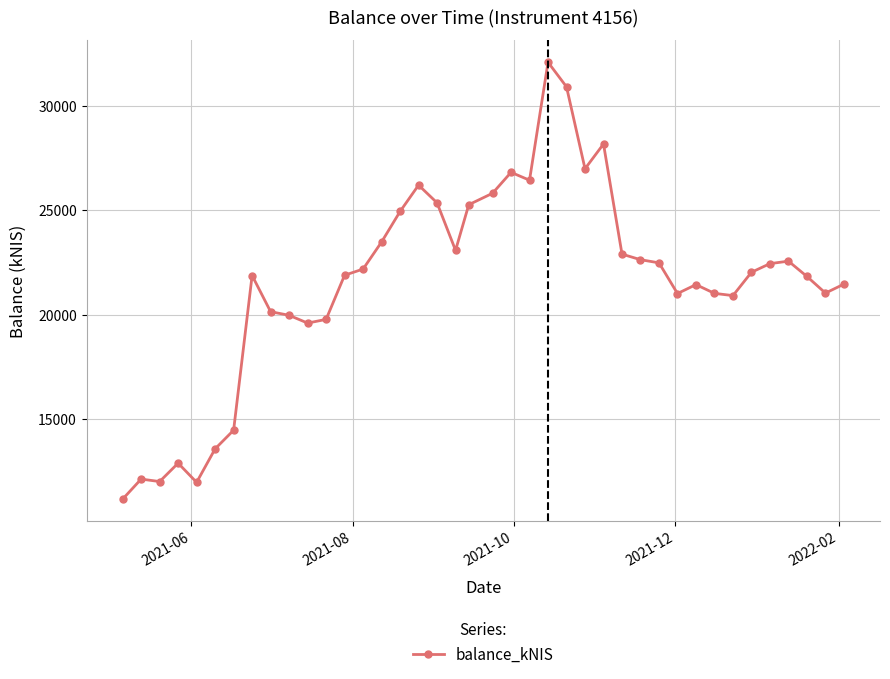

What is the sum of all values?

862826.5